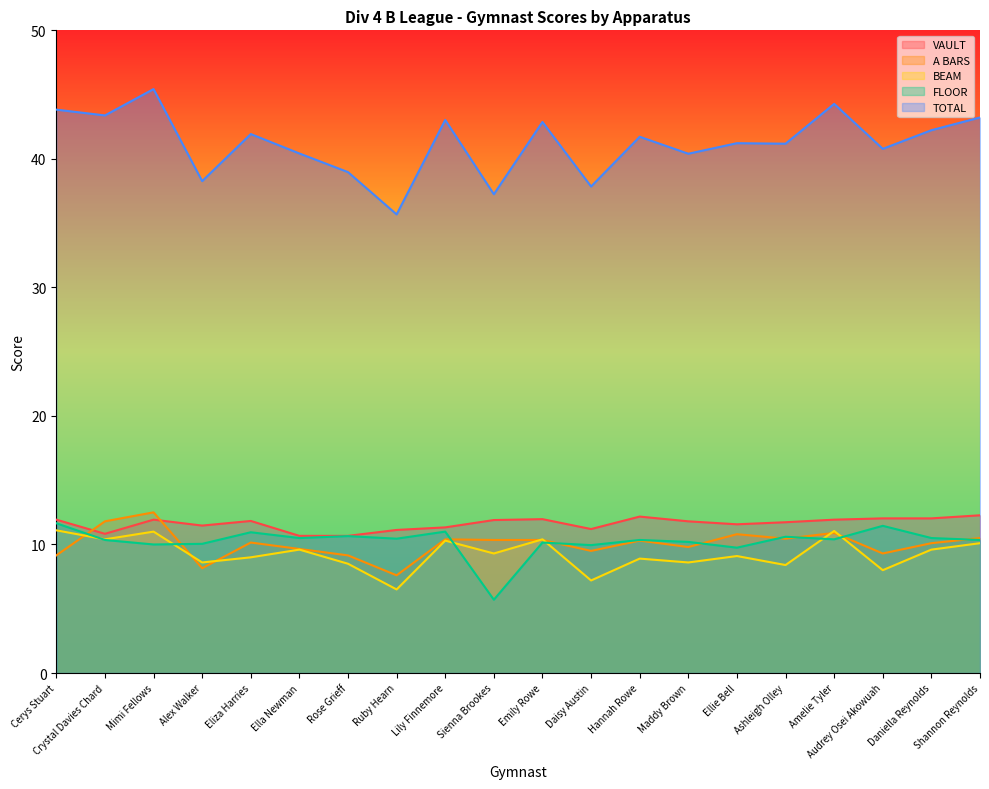

The value of TOTAL at Emily Rowe is 42.9. True or false?

True